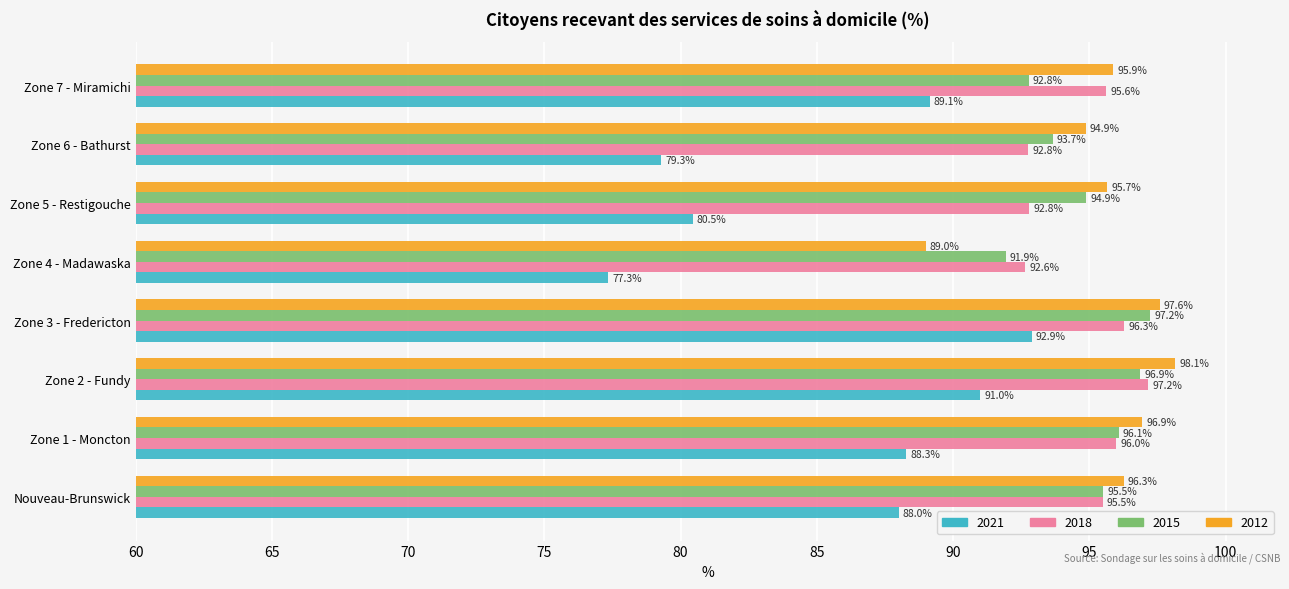

At which category is the sum across all series the highest?

Zone 3 - Fredericton